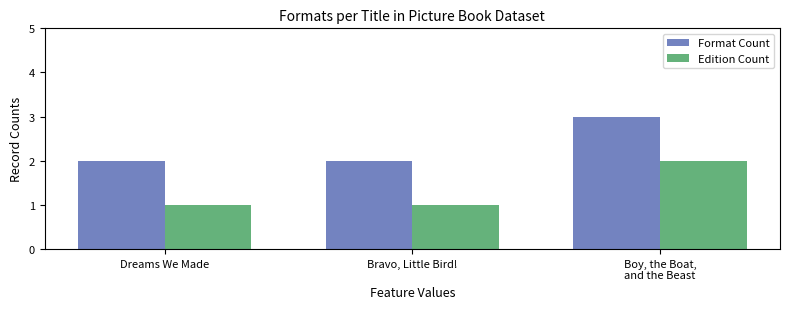

Rank the series at Dreams We Made from highest to lowest value.

Format Count, Edition Count